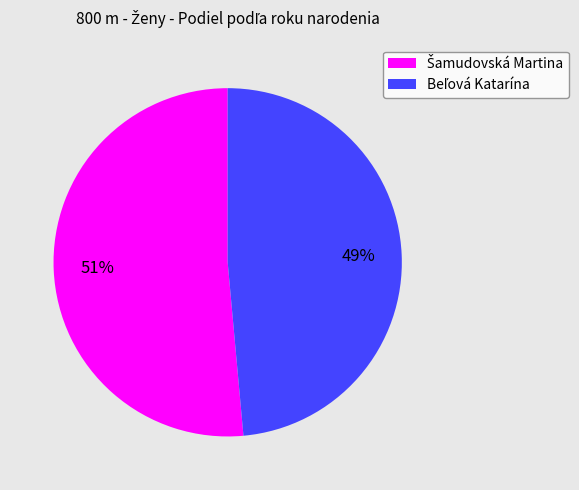

To the nearest percent, what is the average slice percentage?

50%